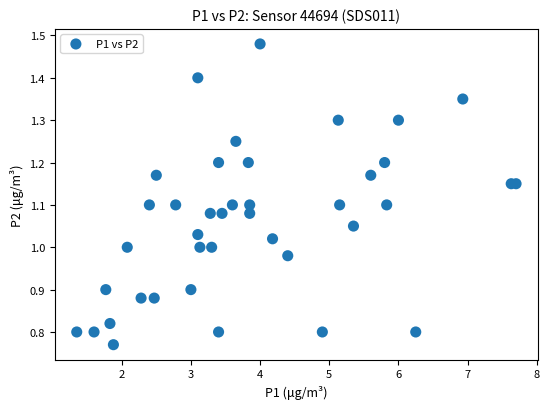

What is the range of Y values (max minus min)?

0.7